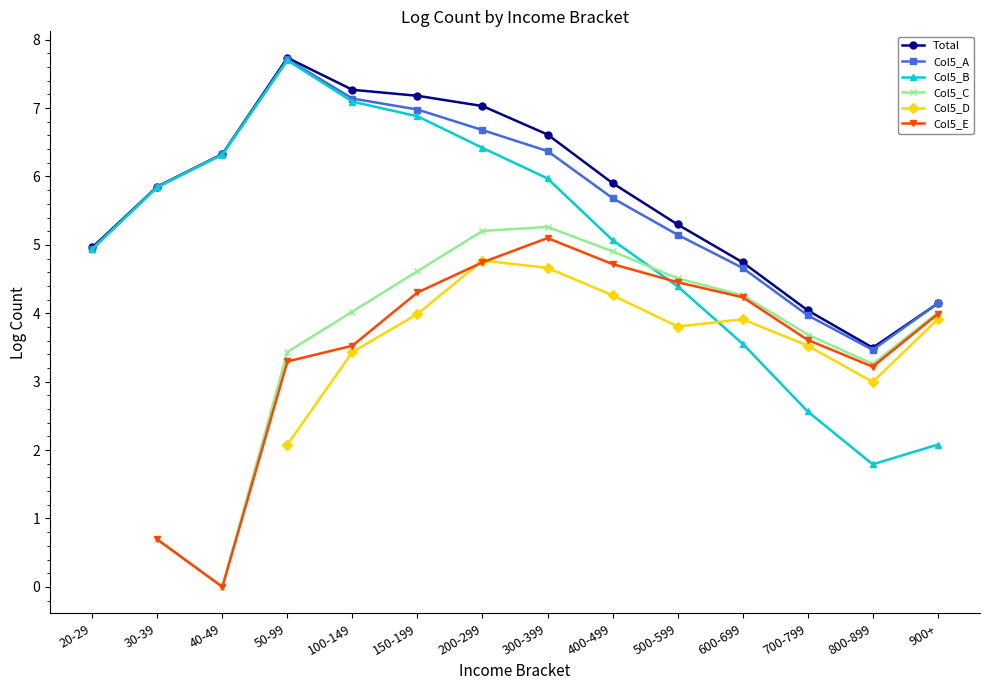

Which series has the largest range (max minus min)?

Col5_B